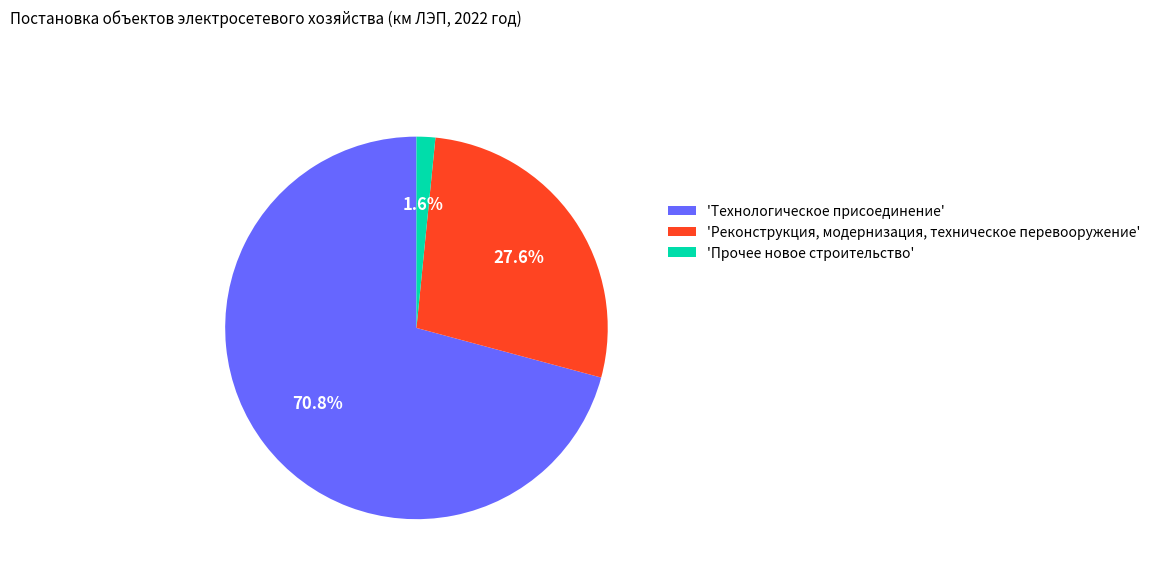

Which has a higher value, 'Прочее новое строительство' or 'Реконструкция, модернизация, техническое перевооружение'?

'Реконструкция, модернизация, техническое перевооружение'